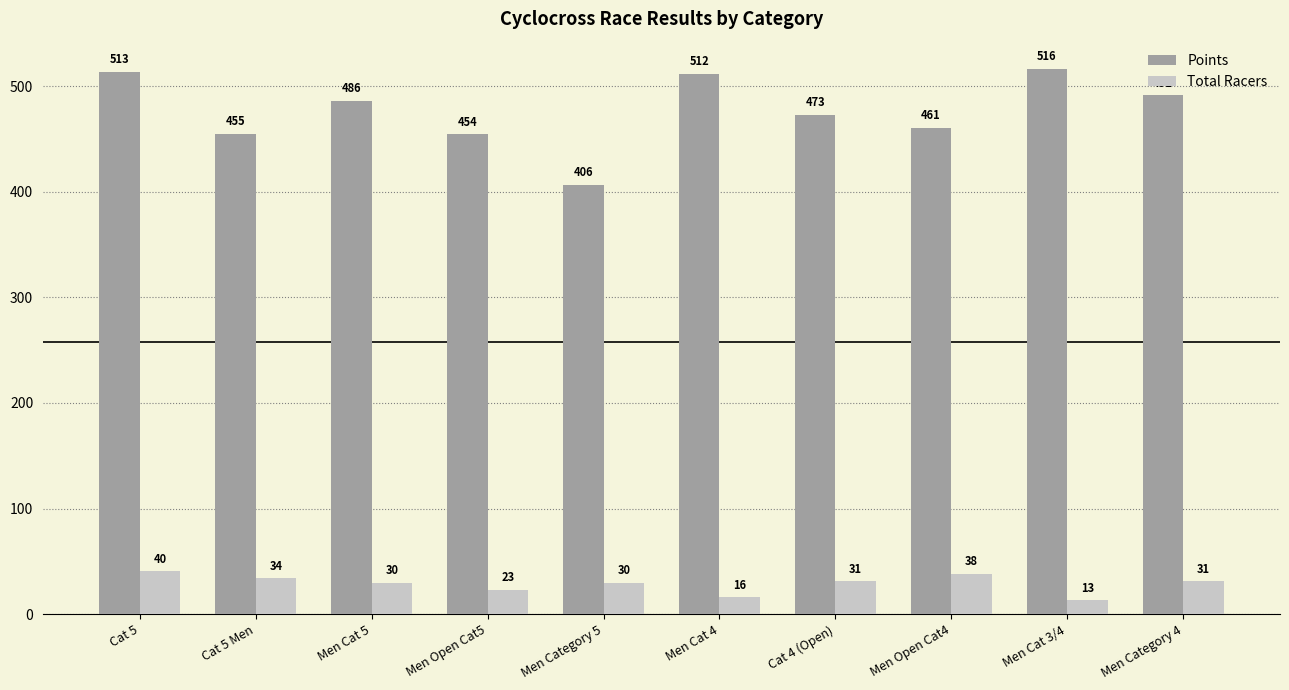

What is the total value across all series at Men Cat 5?

516.0